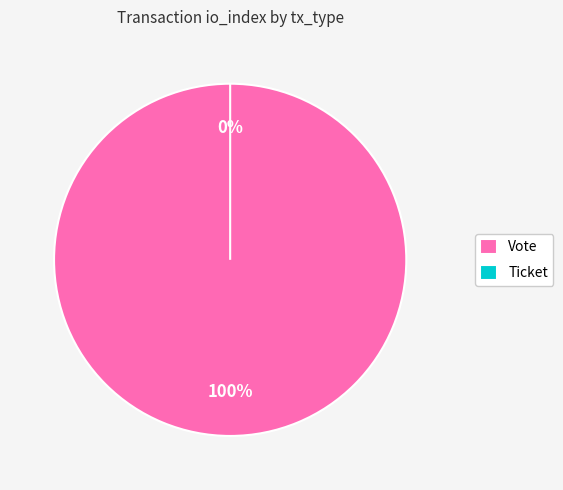

What is the largest slice in the pie chart?

Vote